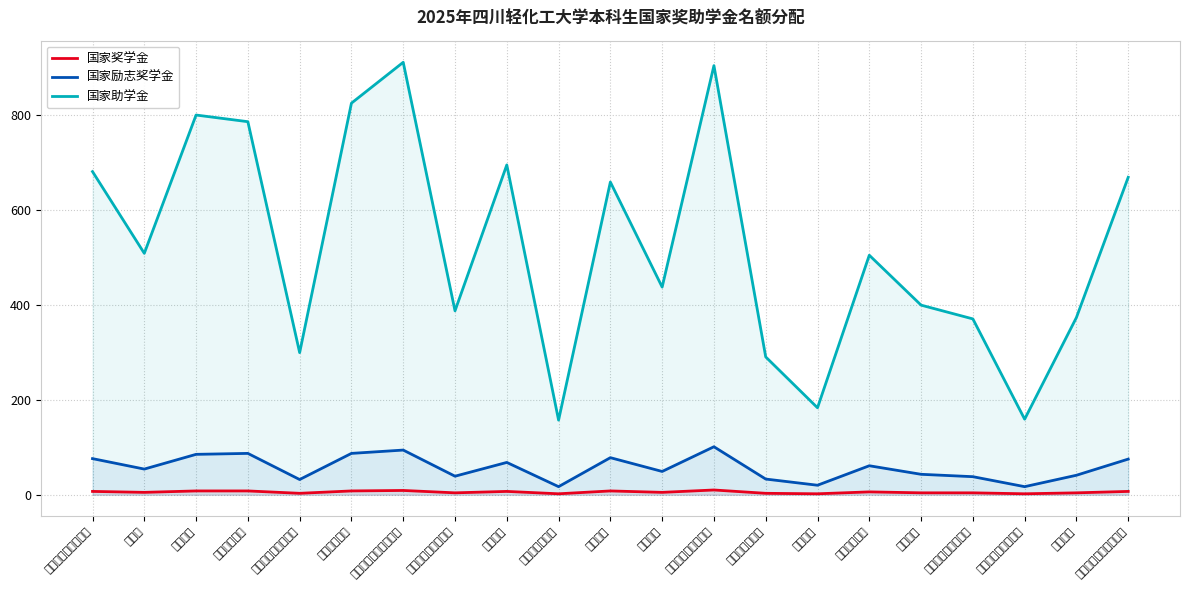

How many values in the 国家奖学金 series exceed 5?

10